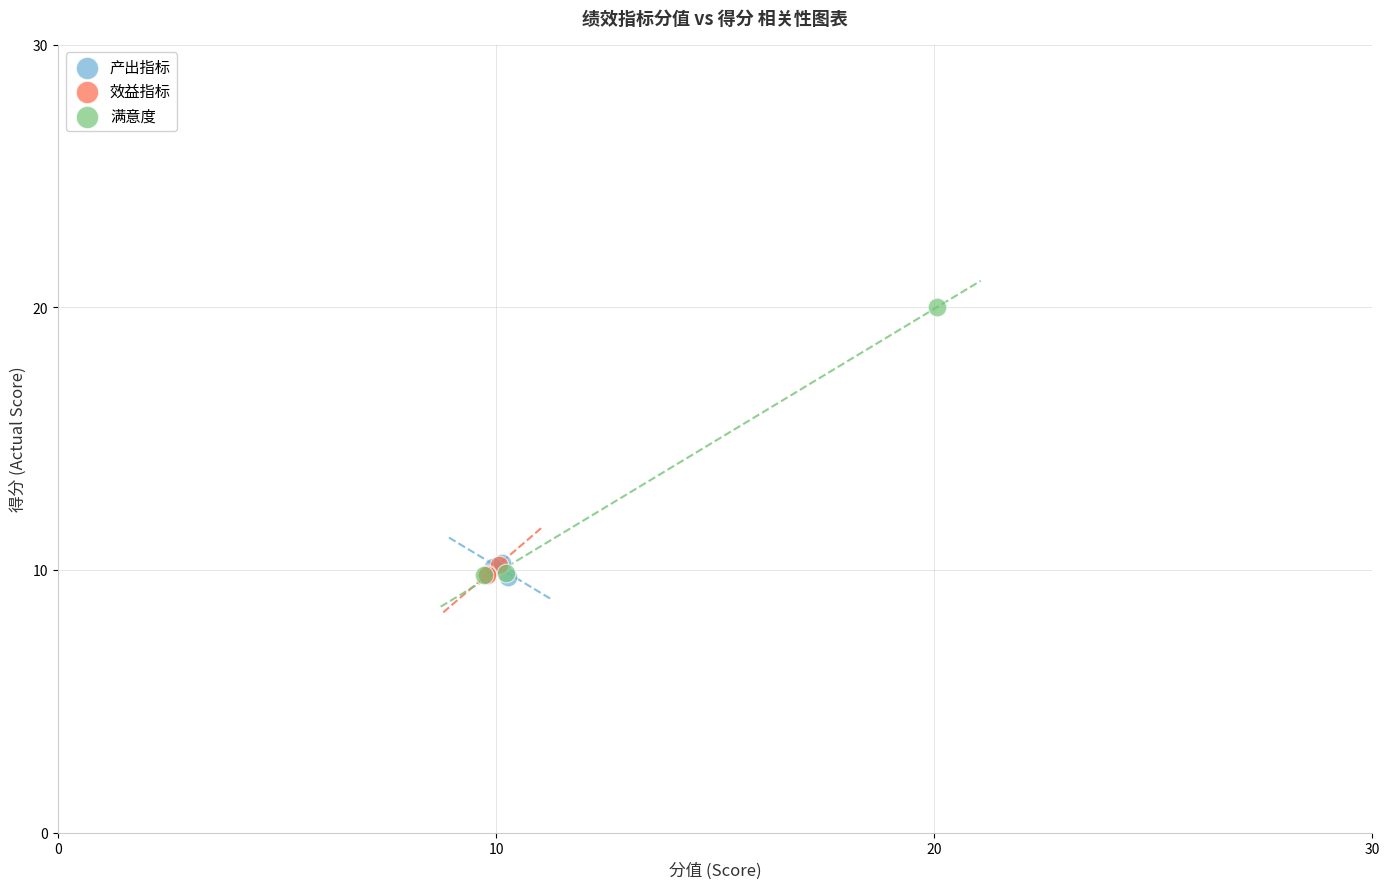

Which series has the widest spread of Y values?

满意度